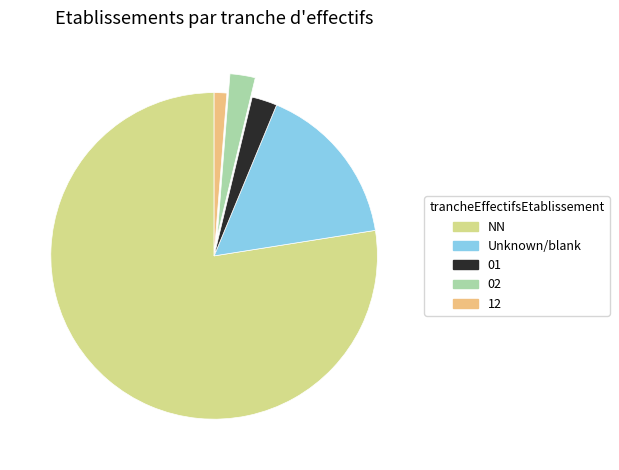

Is there any slice that represents more than half of the pie?

Yes